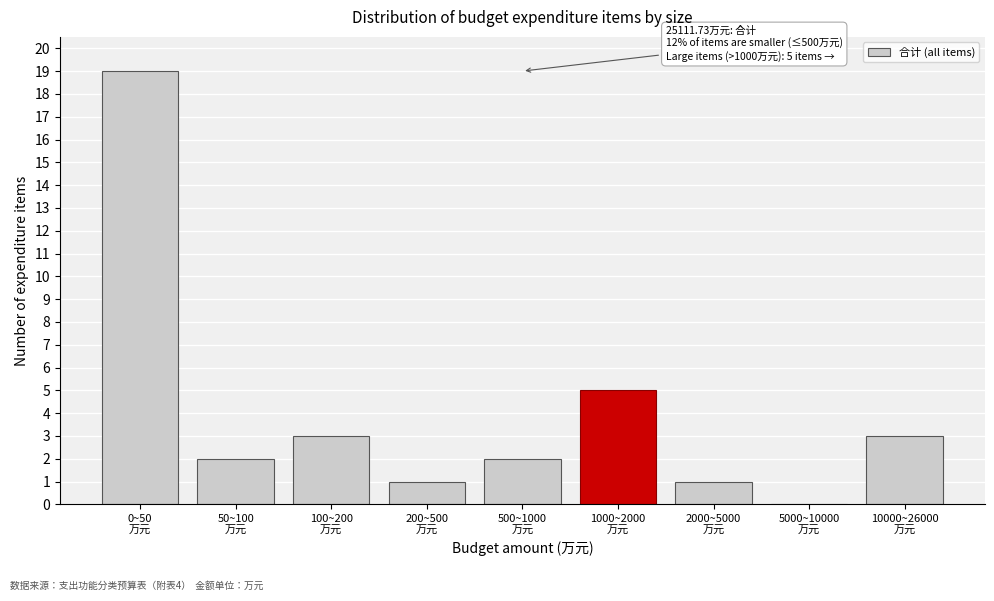

What is the sum of all values?

36